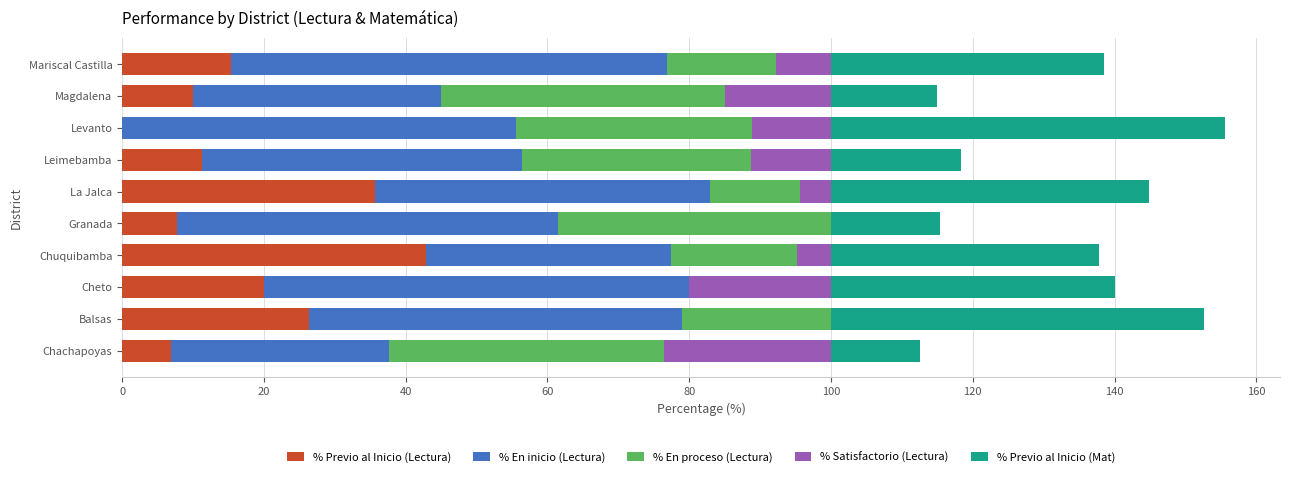

What is the total value across all series at La Jalca?

144.9